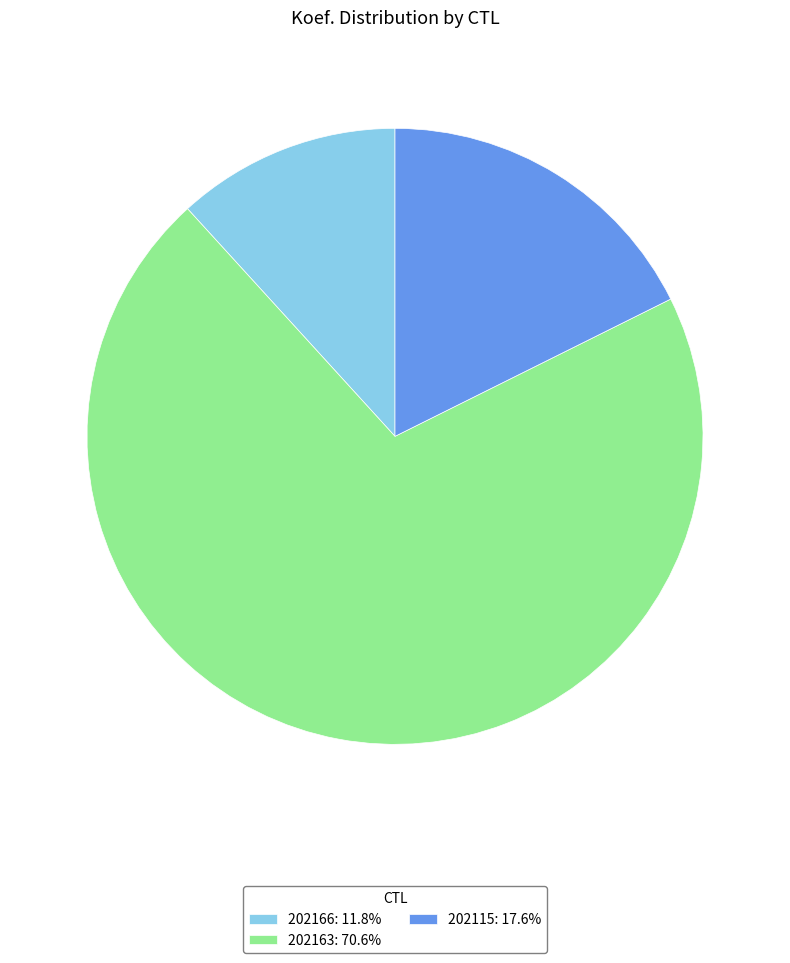

Combined, do 202115: 17.6% and 202166: 11.8% account for over 50%?

No